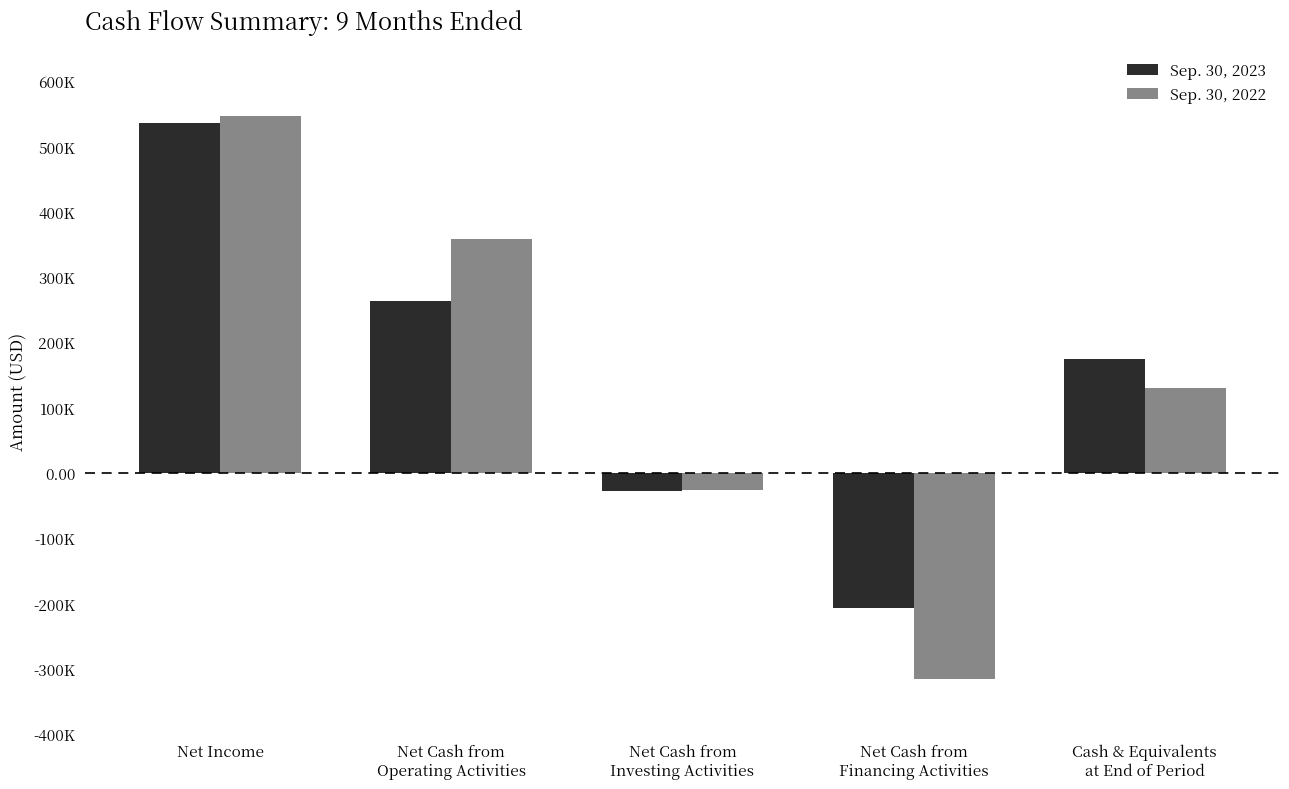

What is the greatest value displayed?

546566